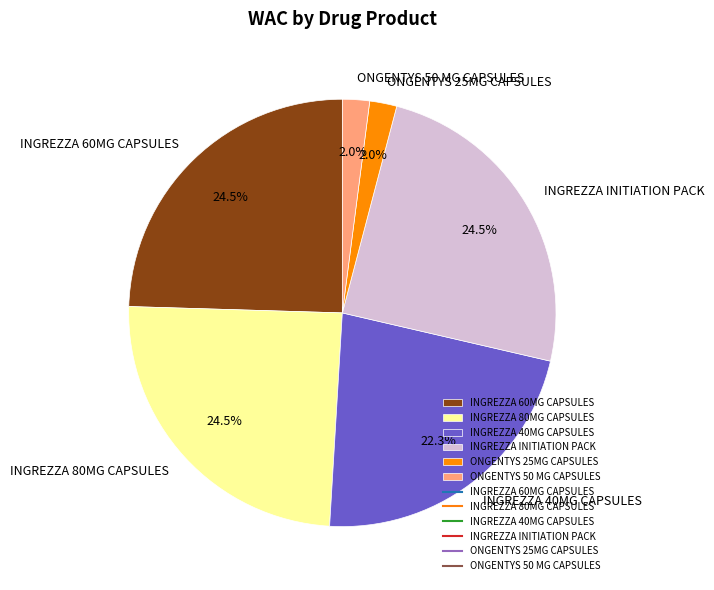

Does any single category account for the majority?

No